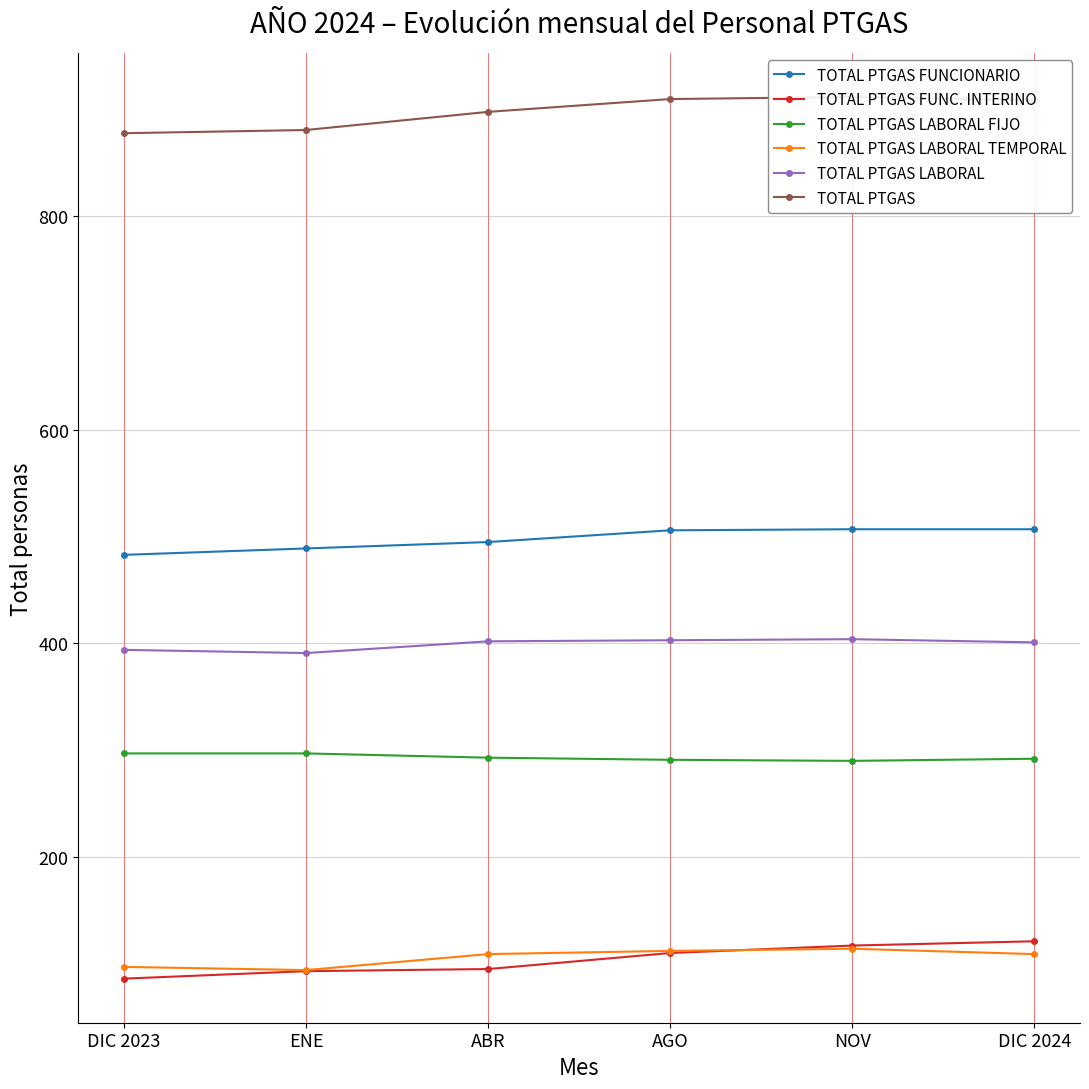

Count the number of categories in the chart.

6